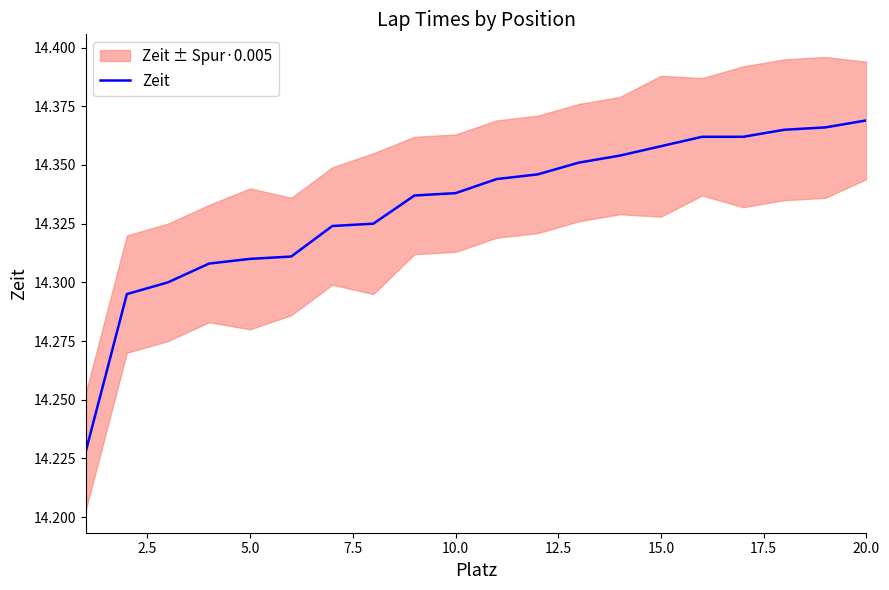

True or false: Zeit has a value of 3.5 at 5.0.

False